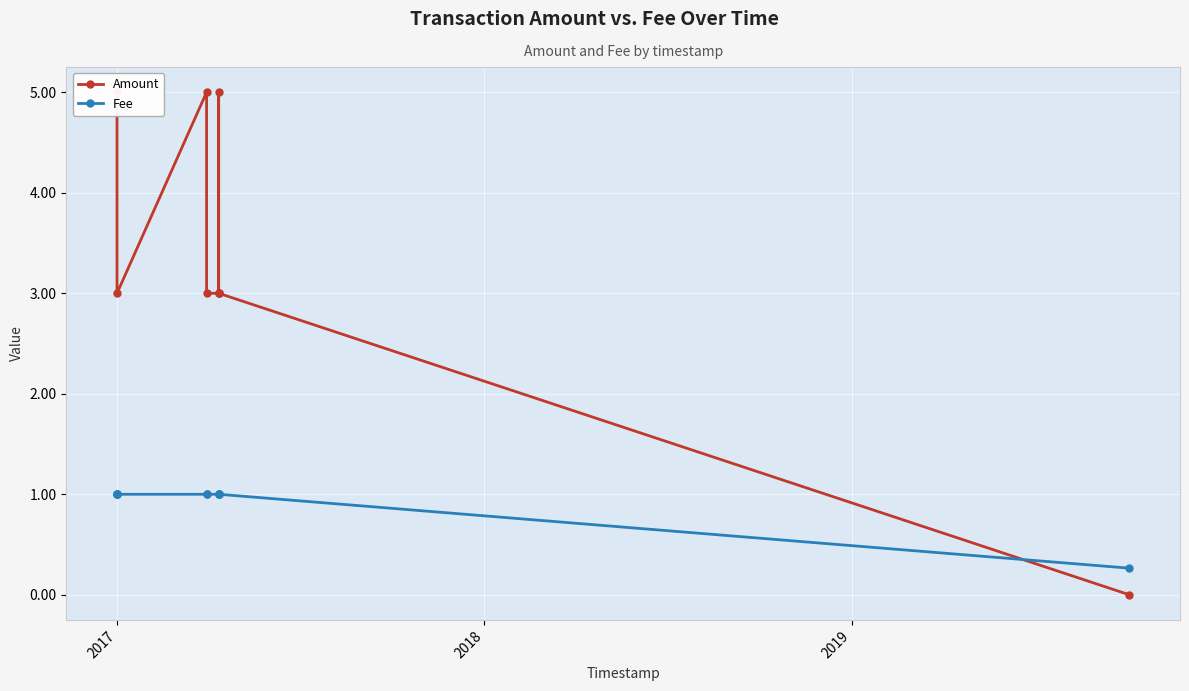

What is the difference between the maximum and minimum values in the Amount series?

5.0